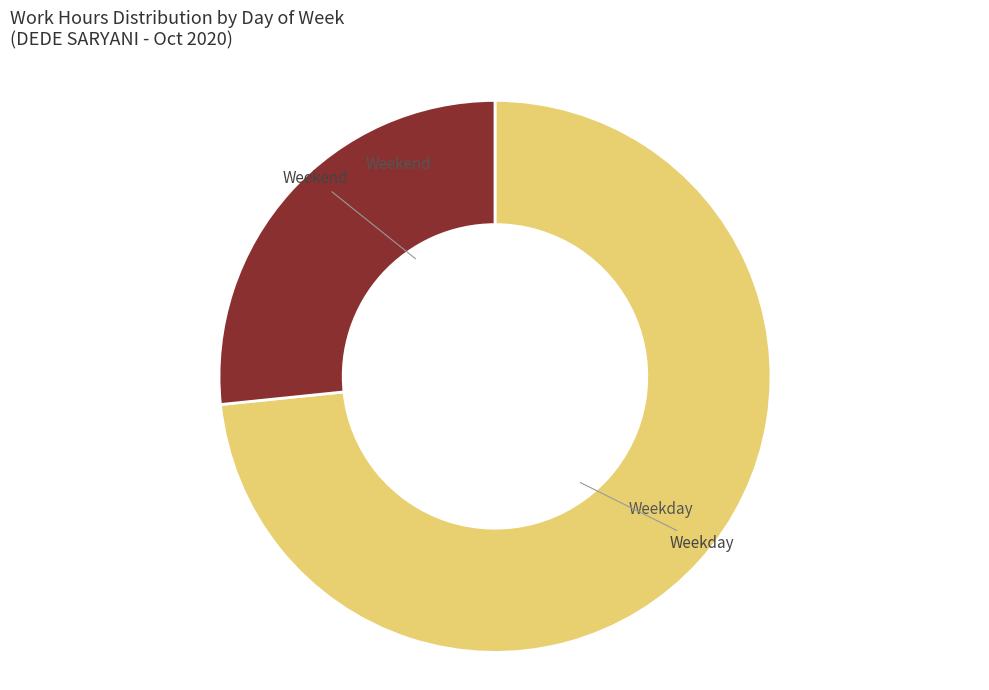

Is the sum of Weekend and Weekday greater than half?

Yes